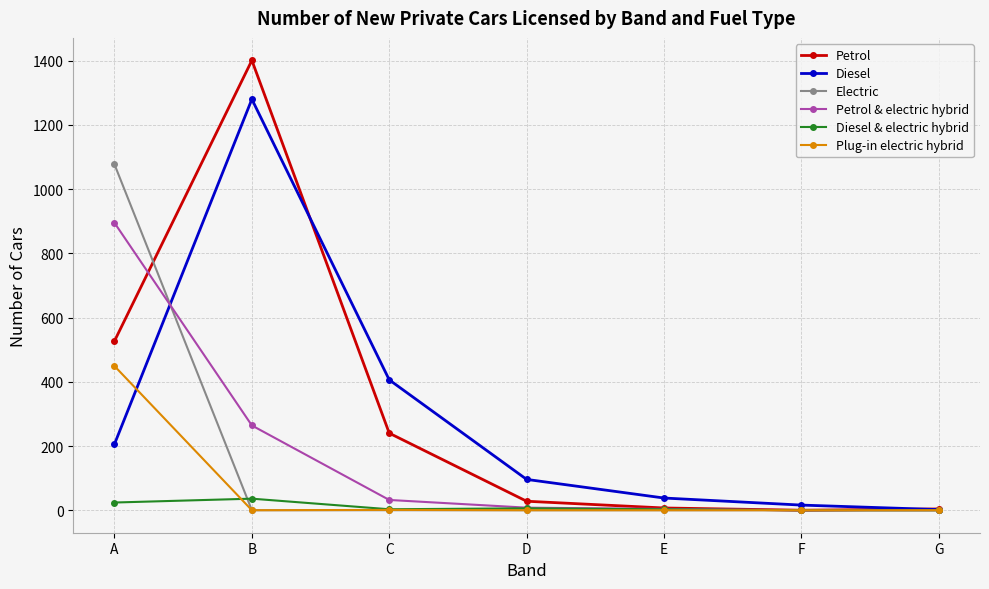

At which label does Plug-in electric hybrid reach its peak?

A